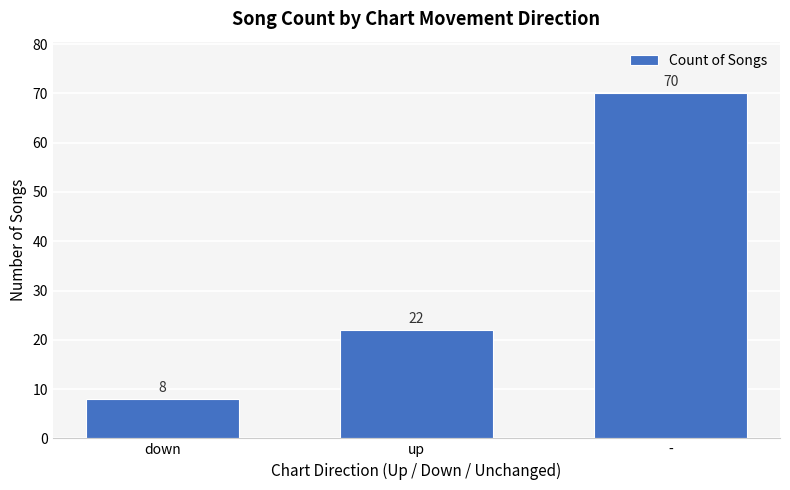

Is it true that the value at up is 22?

True